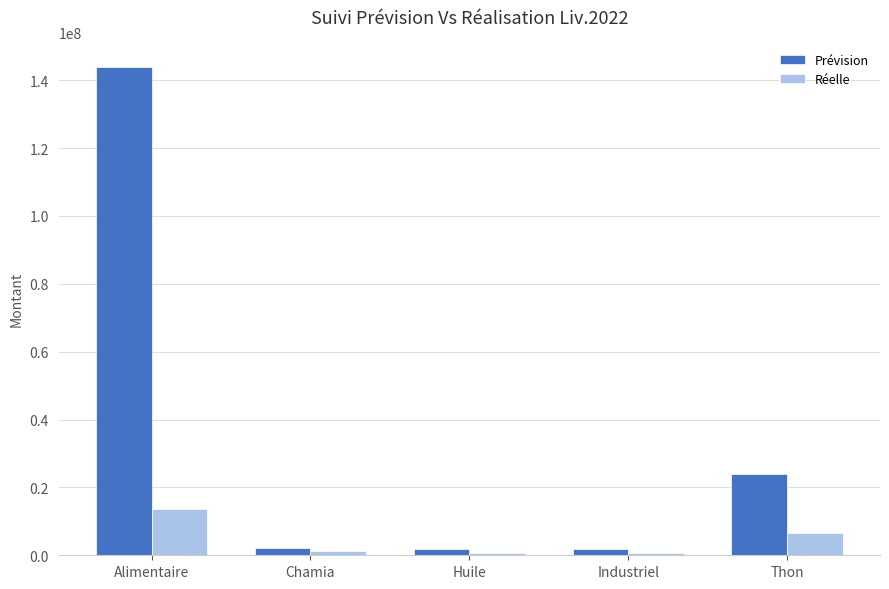

How many categories are shown in the chart?

5